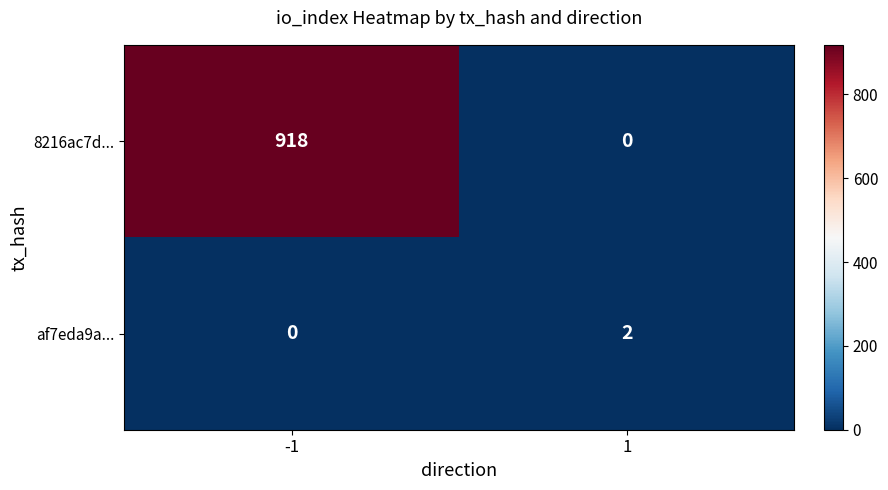

How many series are shown in this chart?

2